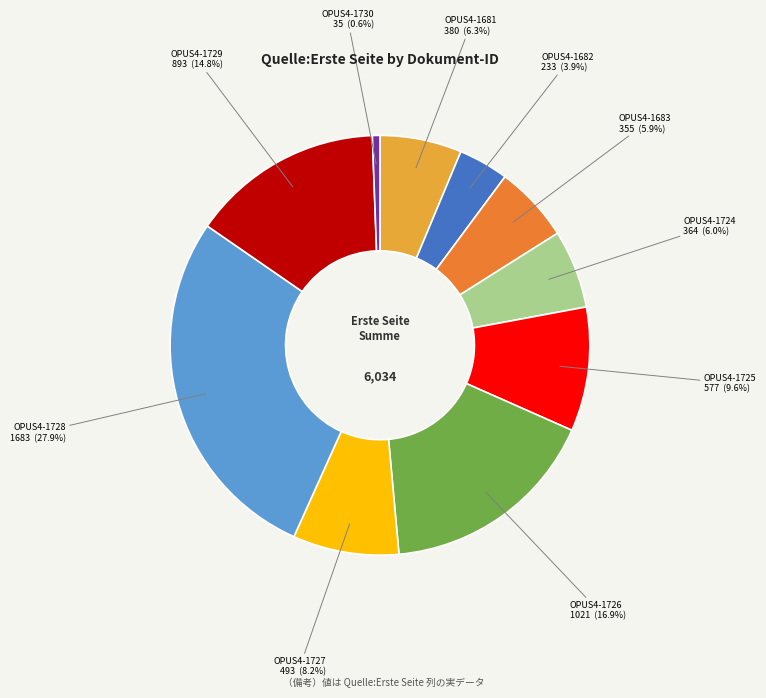

To the nearest percent, what is the difference between the OPUS4-1729 and OPUS4-1682 slice percentages?

11%